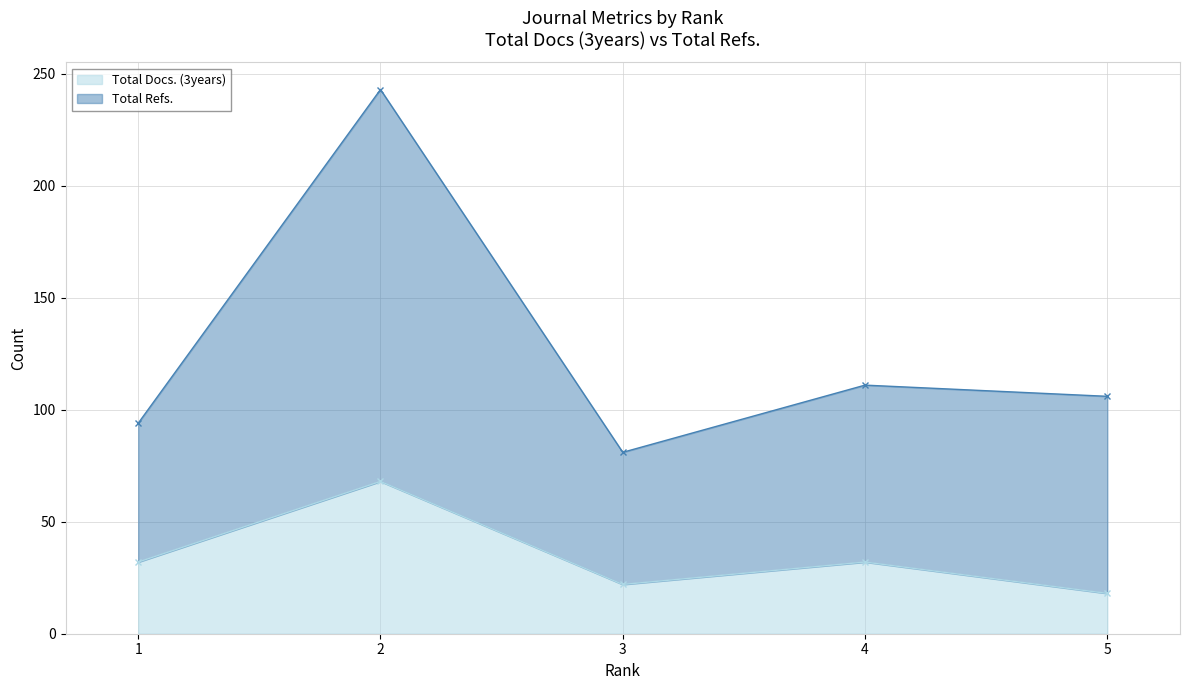

How many interior local valleys does the Total Refs. series have?

1